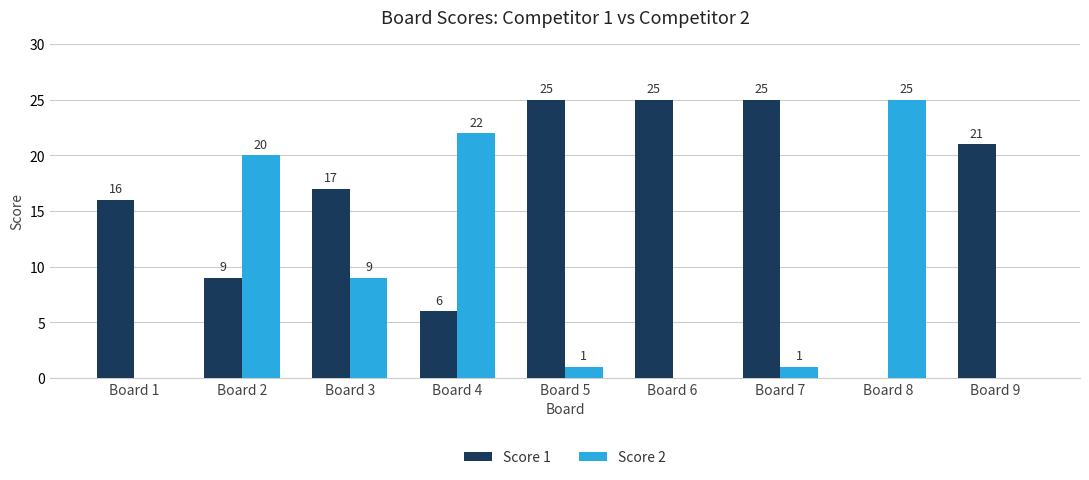

The Score 1 series shows 5 at Board 3. True or false?

False